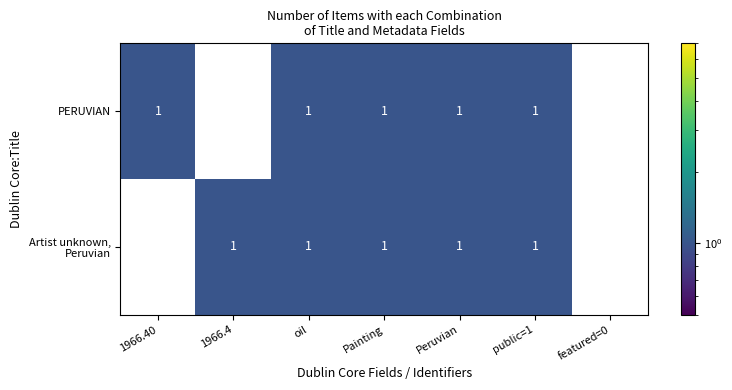

What is the sum of all PERUVIAN values?

5